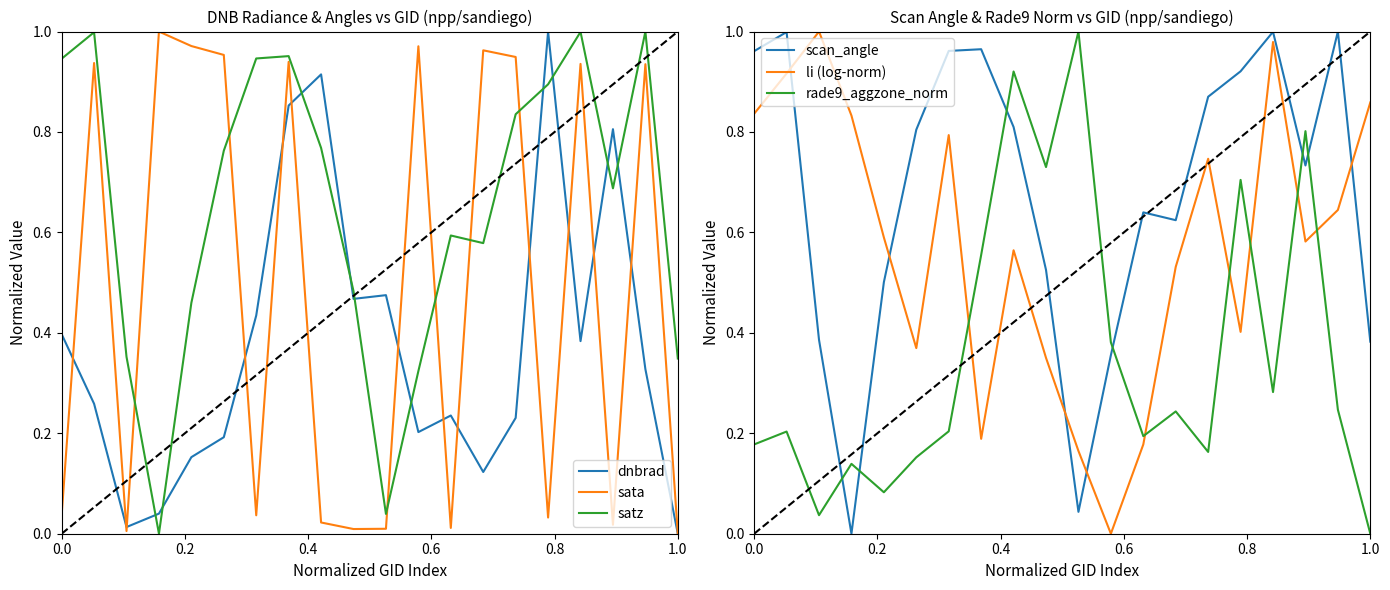

True or false: satz and sata cross at least once.

True